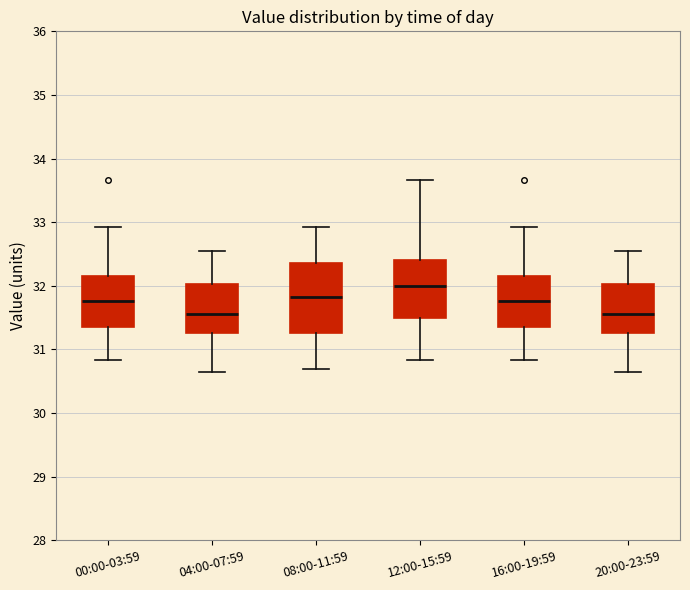

Reading left to right, transcribe this box plot: for each box, give where its median line is, the range the box spans, and where its two whiskers end, as read against the y-axis. The values are not printed on the chart, so give them approximately, as read against the axis.

00:00-03:59: median 31.8, box 31.4 to 32.2, whiskers 30.8 to 32.9
04:00-07:59: median 31.6, box 31.3 to 32.0, whiskers 30.7 to 32.6
08:00-11:59: median 31.8, box 31.3 to 32.4, whiskers 30.7 to 32.9
12:00-15:59: median 32.0, box 31.5 to 32.4, whiskers 30.8 to 33.7
16:00-19:59: median 31.8, box 31.4 to 32.2, whiskers 30.8 to 32.9
20:00-23:59: median 31.6, box 31.3 to 32.0, whiskers 30.7 to 32.6